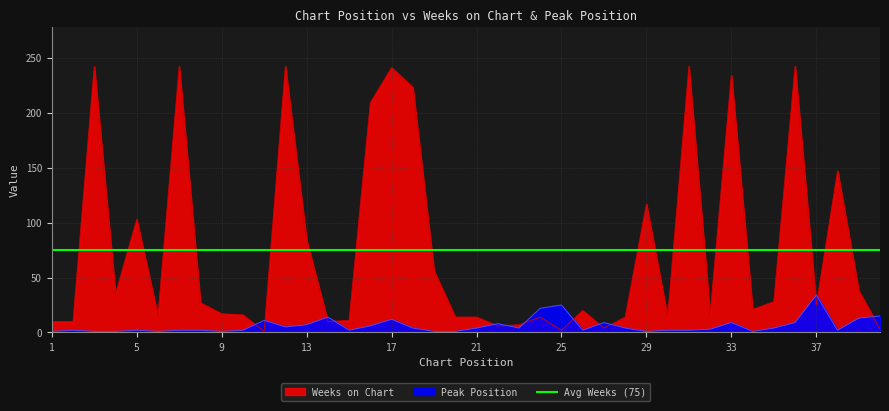

What is the difference between the Peak Position values at 1 and 25?

24